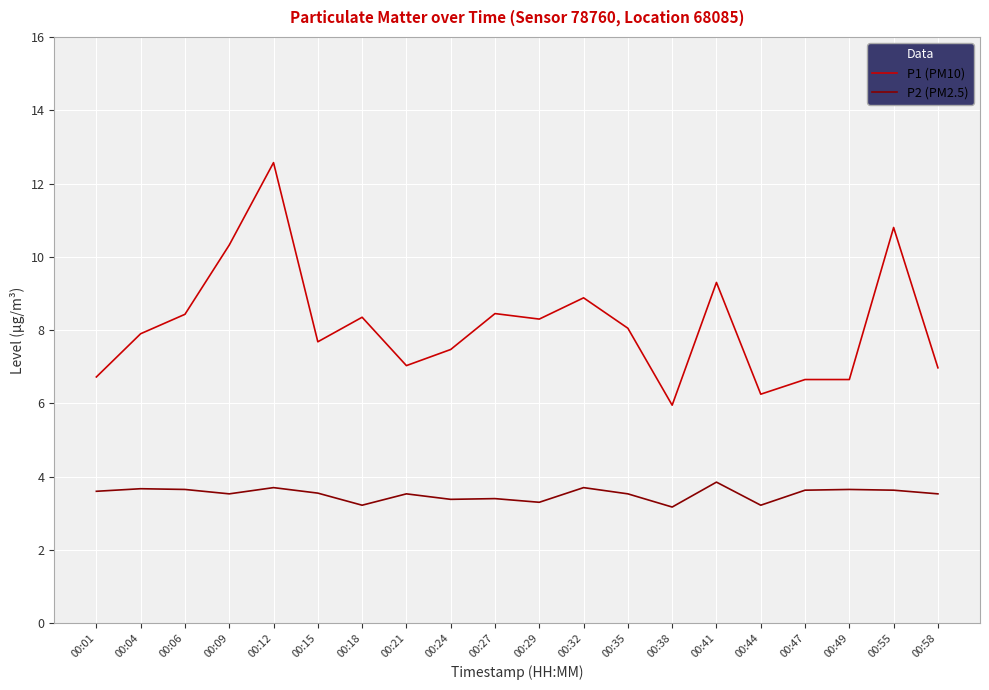

True or false: P1 (PM10) and P2 (PM2.5) cross at least once.

False